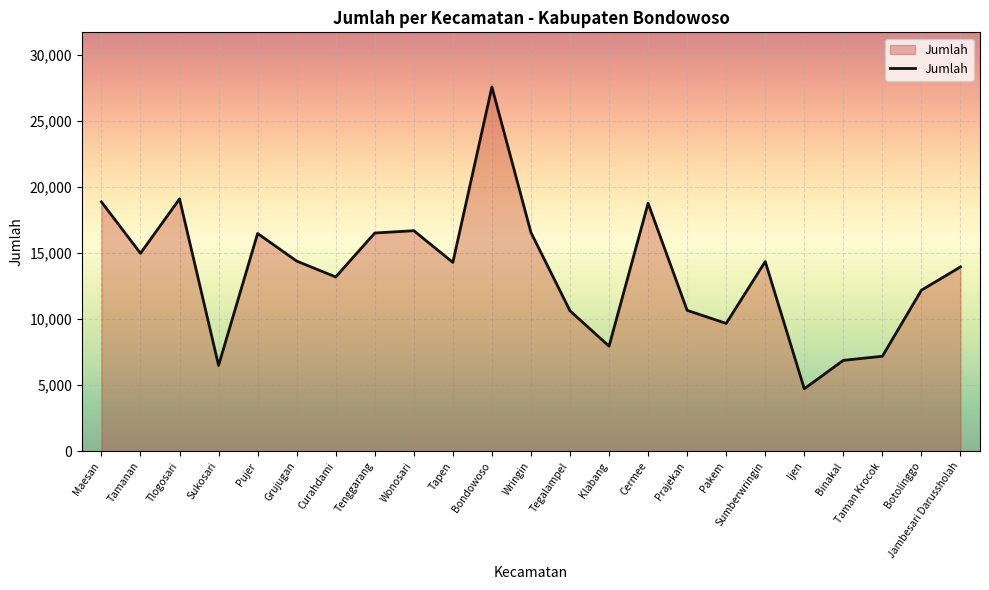

What is the approximate value at Jambesari Darussholah, to the nearest 50?

13950